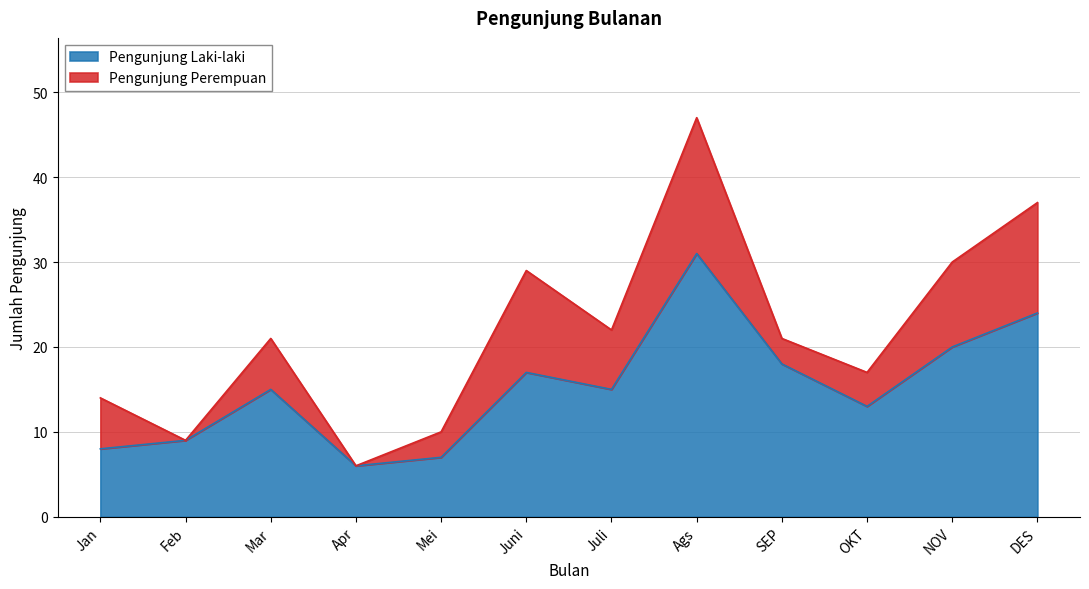

Does the chart display data point markers on the line(s)?

No